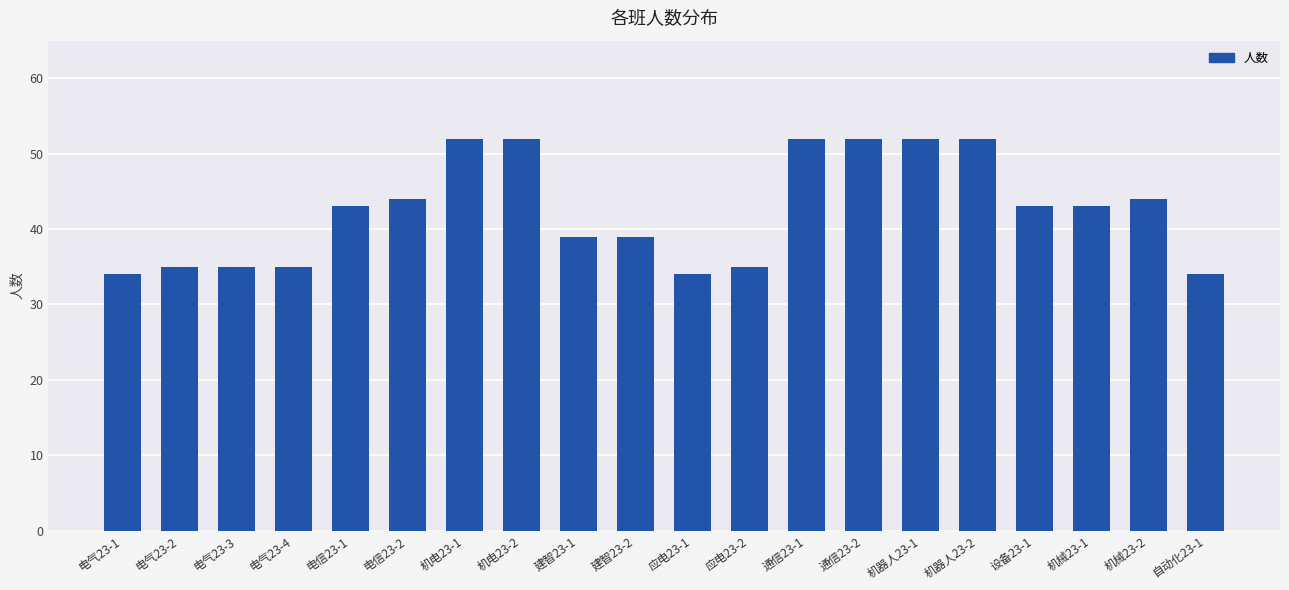

Reading left to right, extract all data points from this chart.

34	35	35	35	43	44	52	52	39	39	34	35	52	52	52	52	43	43	44	34